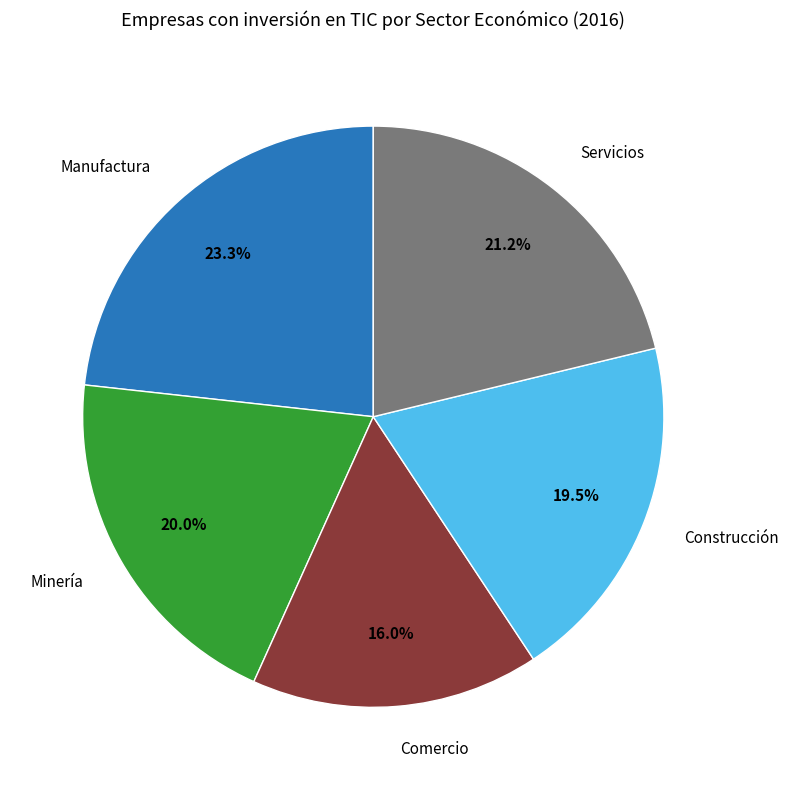

Is there any slice that represents more than half of the pie?

No